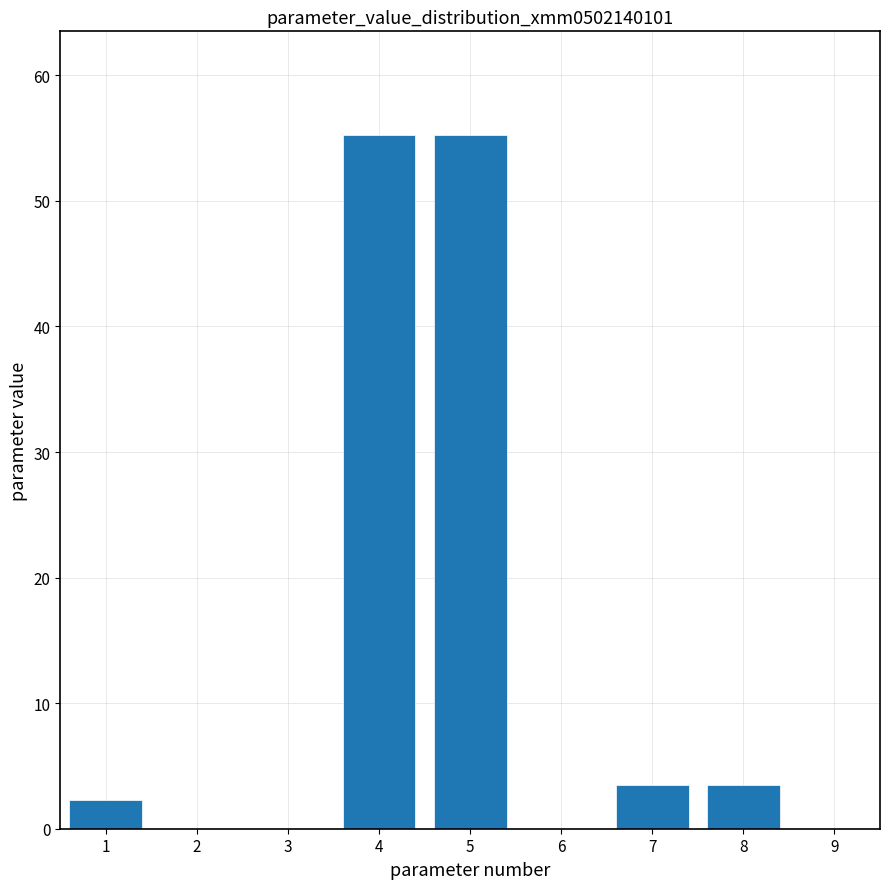

What is the sum of all values?

119.6